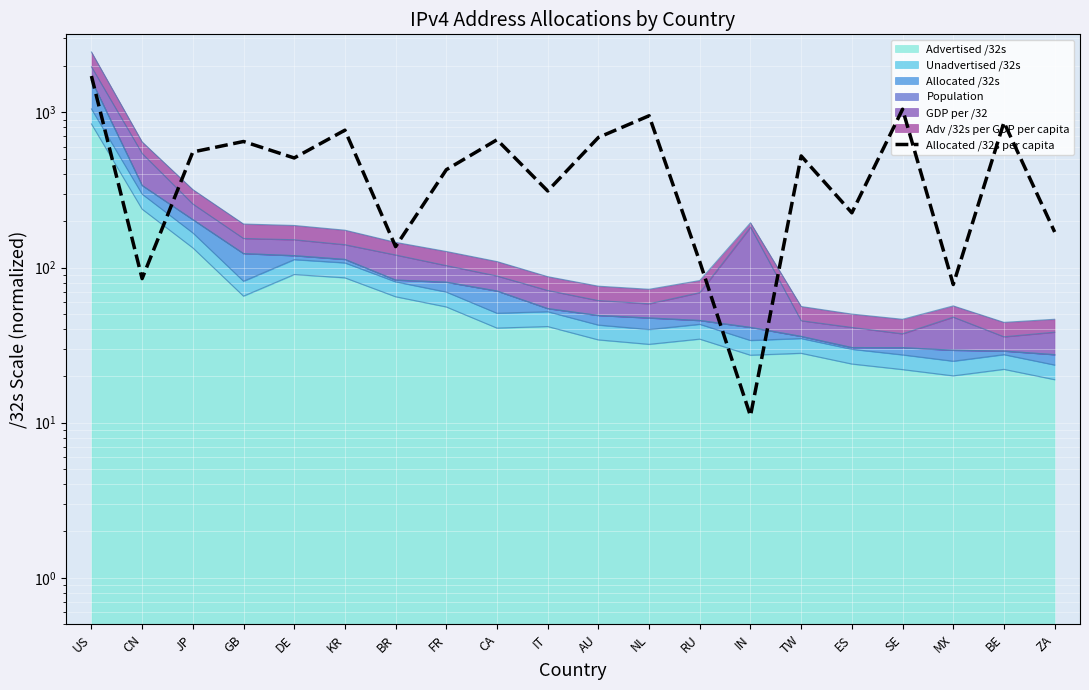

What is the difference between the values at AU and TW?

165.6